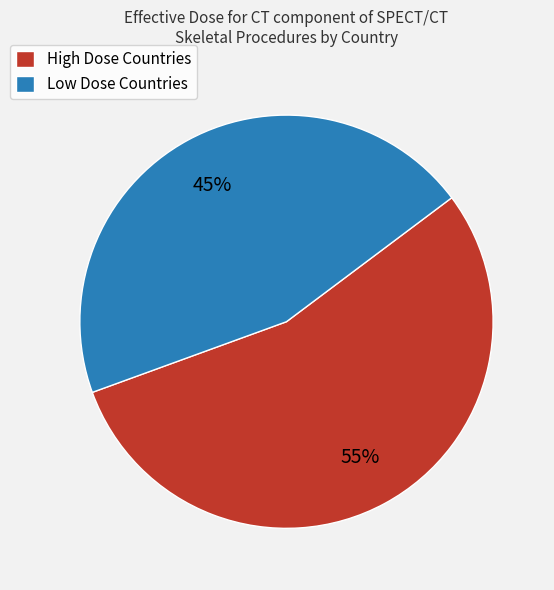

Is there a majority slice in this chart?

Yes